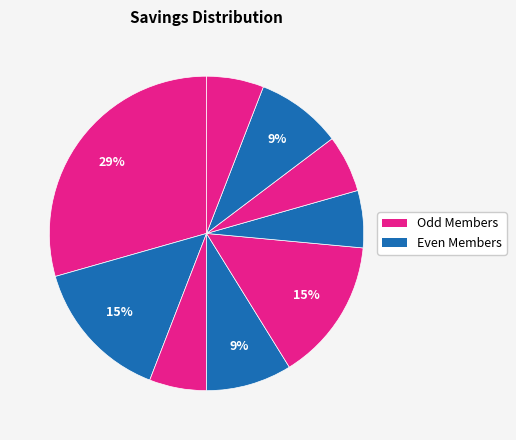

How many segments does this pie chart have?

9